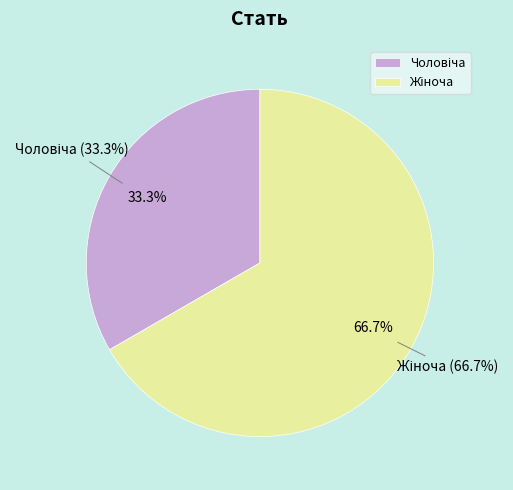

True or false: Чоловіча accounts for 23% of the total.

False